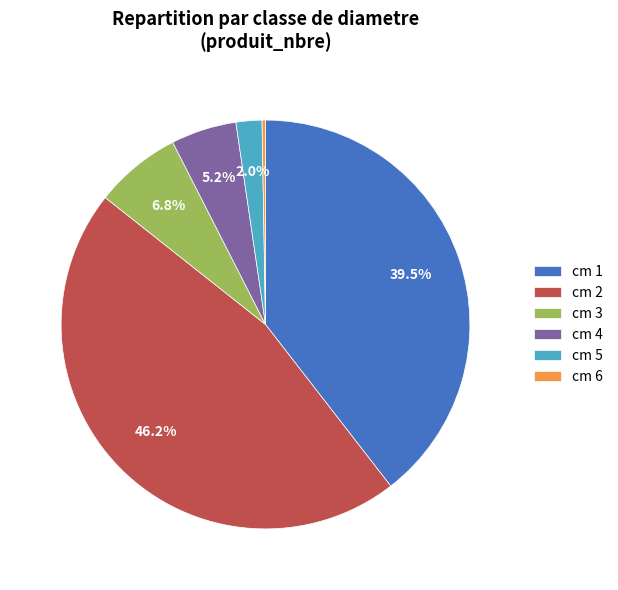

Is there a majority slice in this chart?

No